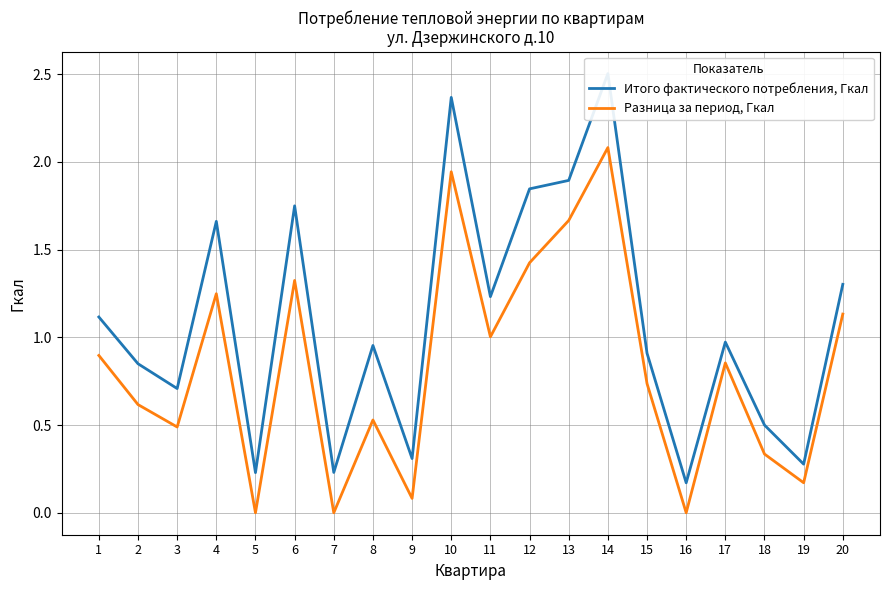

How many lines are shown in the chart?

2